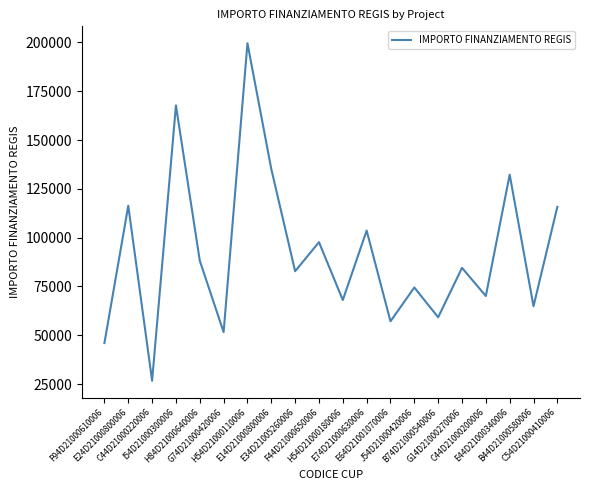

What is the difference between the maximum and minimum values?

172837.8